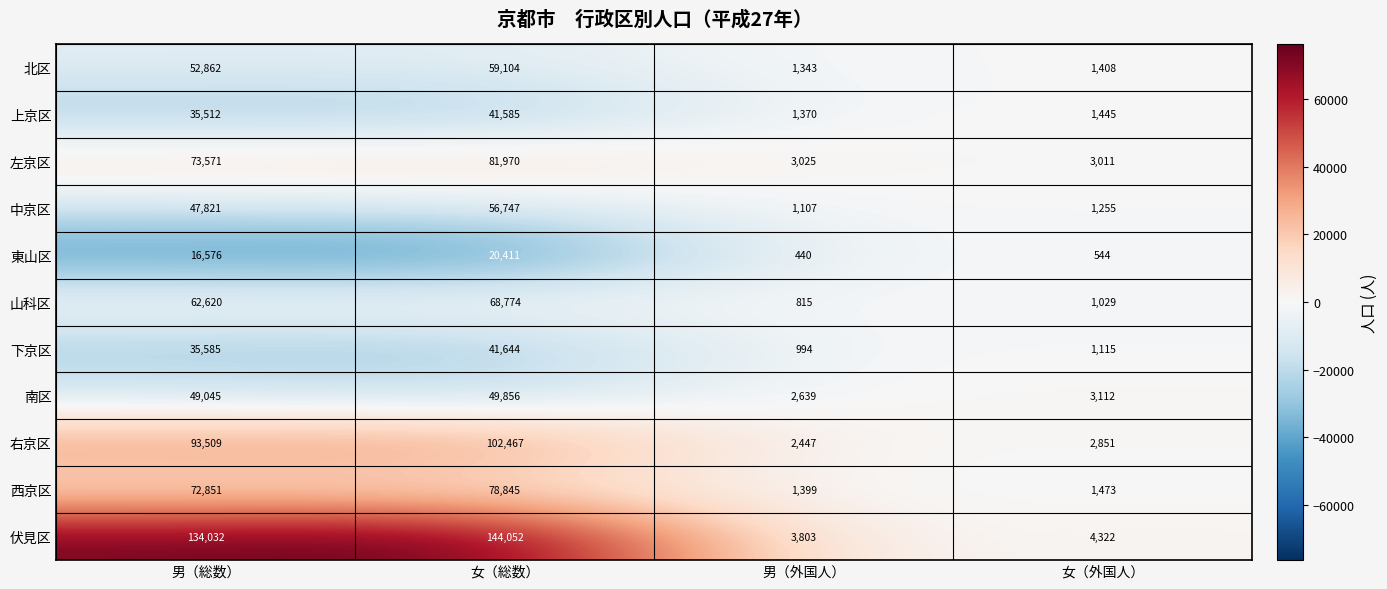

Rank the series by their maximum value, from highest to lowest.

伏見区, 右京区, 左京区, 西京区, 山科区, 北区, 中京区, 南区, 下京区, 上京区, 東山区